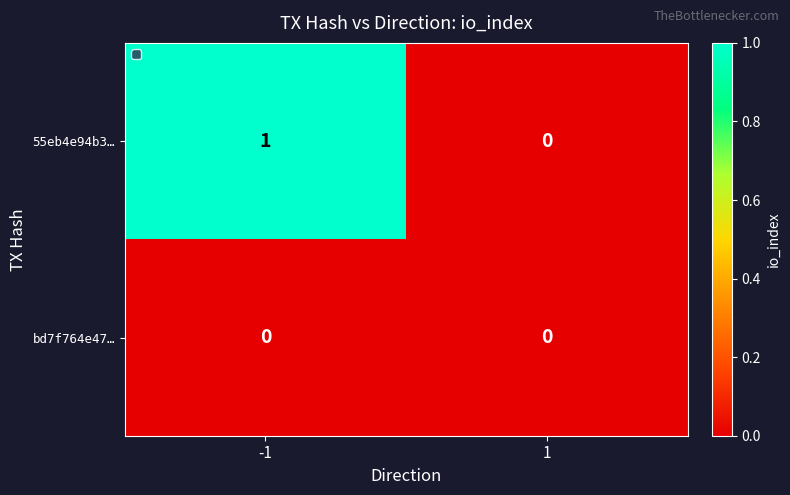

At -1, list the series in order from largest to smallest.

55eb4e94b3…, bd7f764e47…